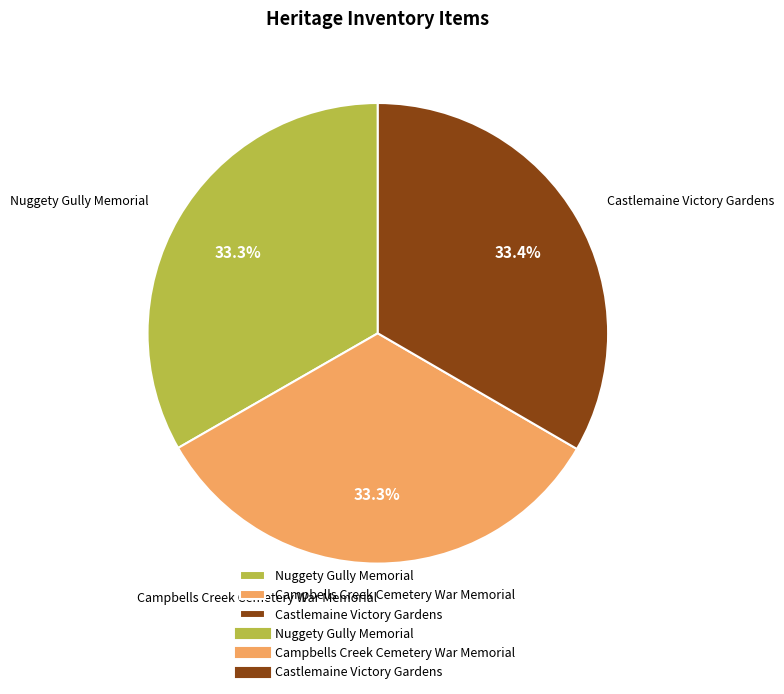

How many segments does this pie chart have?

3